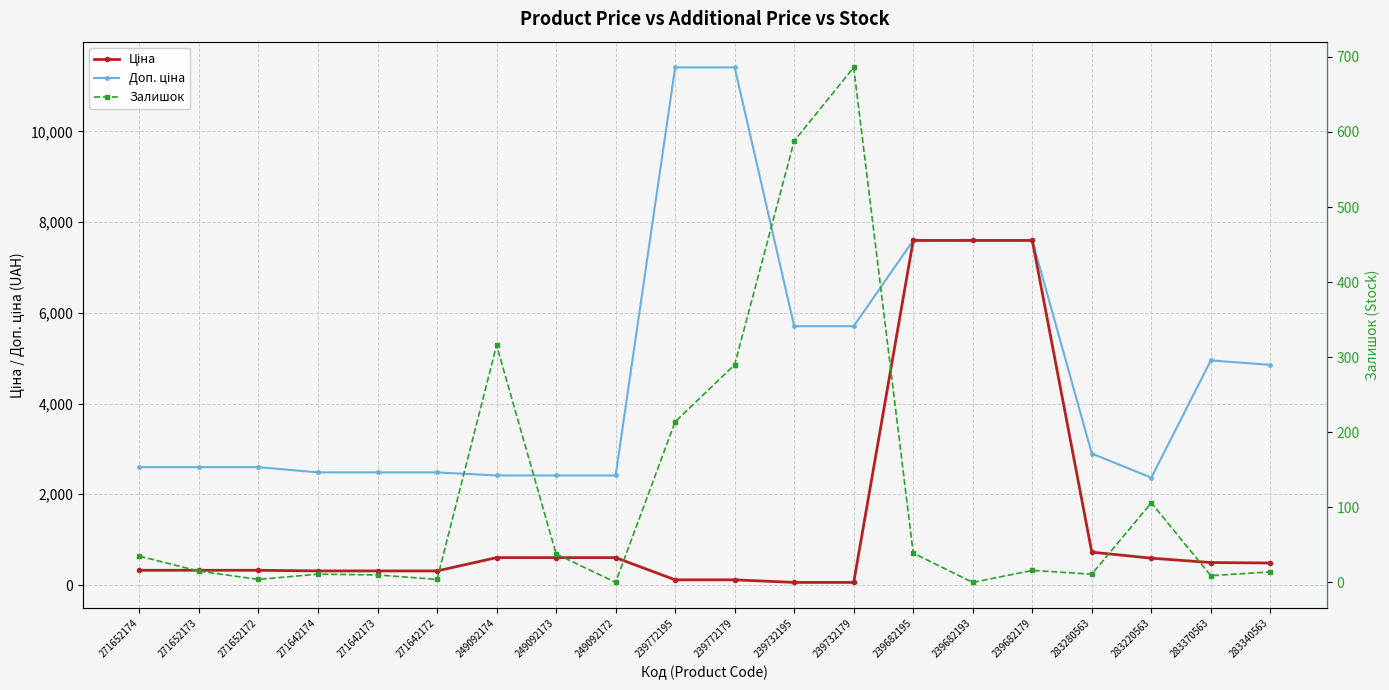

Rank the categories by Залишок value from lowest to highest.

249092172, 239682193, 271652172, 271642172, 283370563, 271642173, 271642174, 283280563, 283340563, 271652173, 239682179, 271652174, 249092173, 239682195, 283220563, 239772195, 239772179, 249092174, 239732195, 239732179